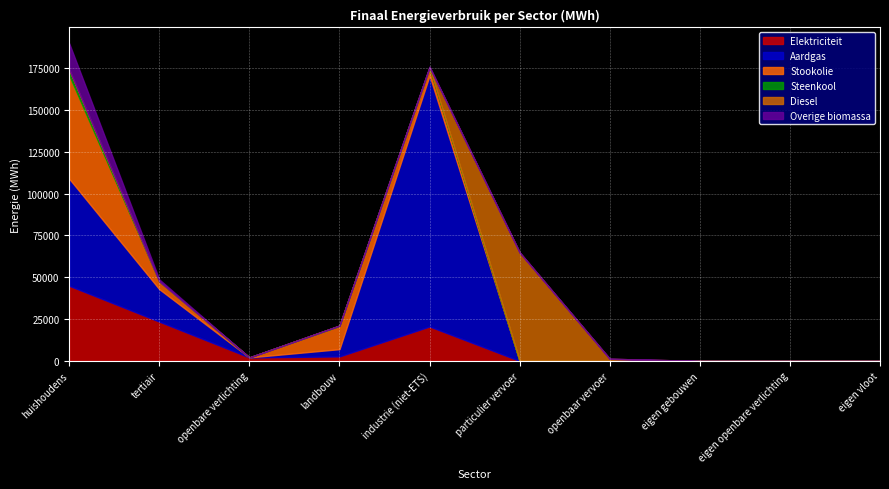

True or false: Aardgas and Steenkool intersect in this chart.

False